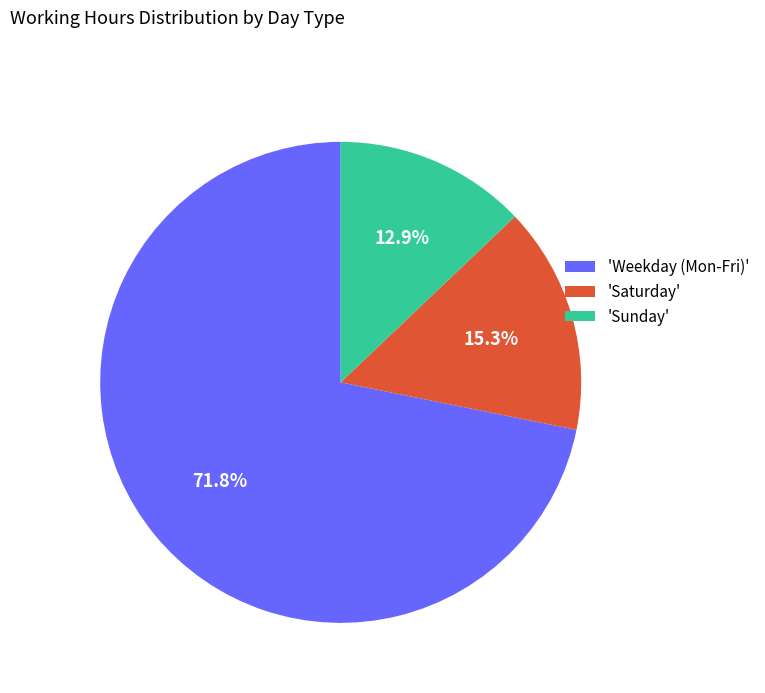

Rank the categories by value from lowest to highest.

'Sunday', 'Saturday', 'Weekday (Mon-Fri)'